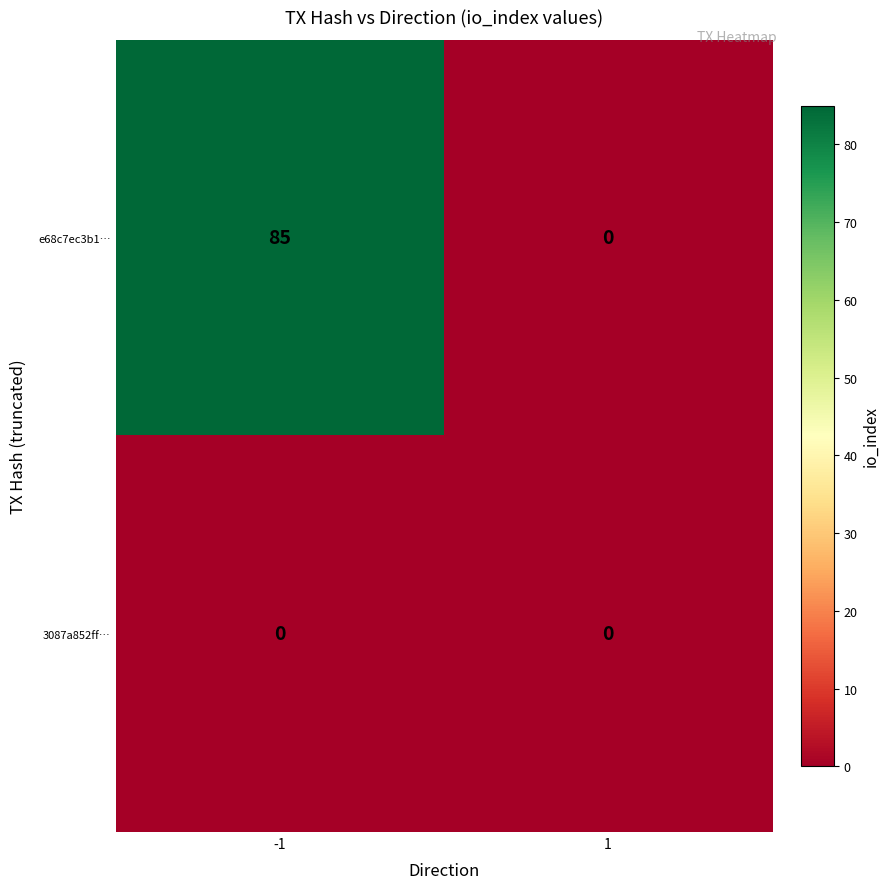

What is the total value across all series at -1?

85